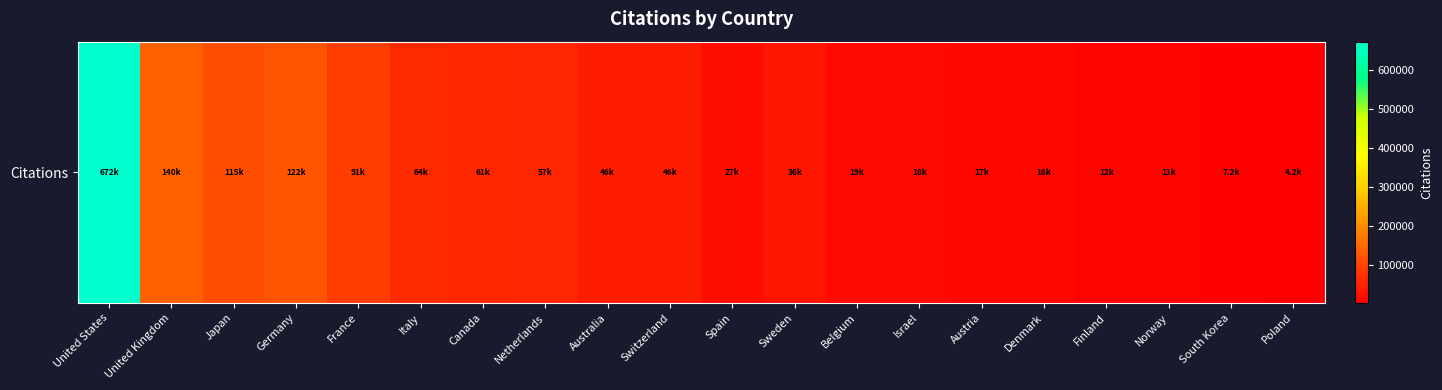

What is the approximate value at France?

91156